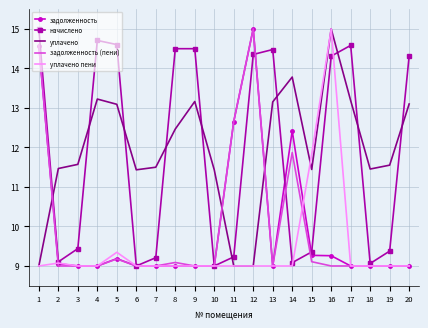

How many intersections are there between уплачено and задолженность?

3